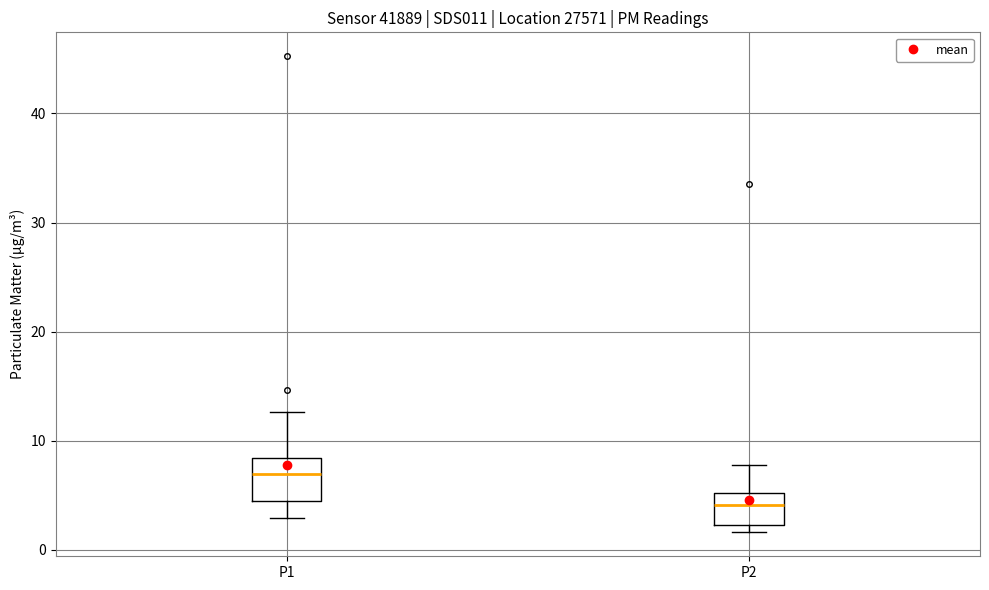

Where does the upper whisker of the box for P2 end on the y-axis? The values are not printed on the chart, so give them approximately, as read against the axis.

8